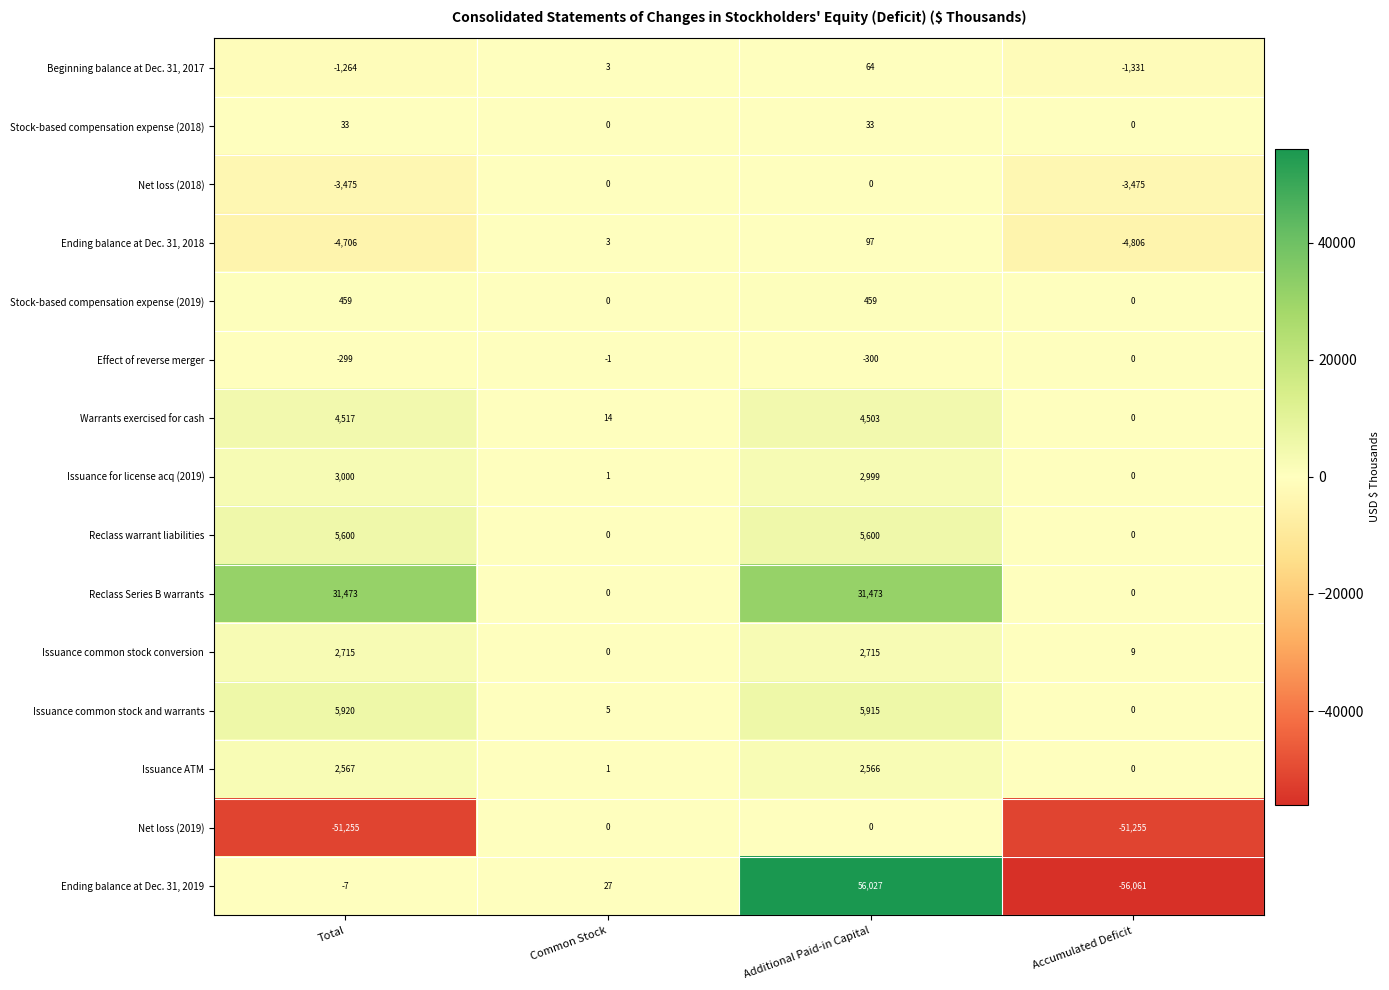

At which label does Issuance for license acq (2019) first exceed 2999?

Total